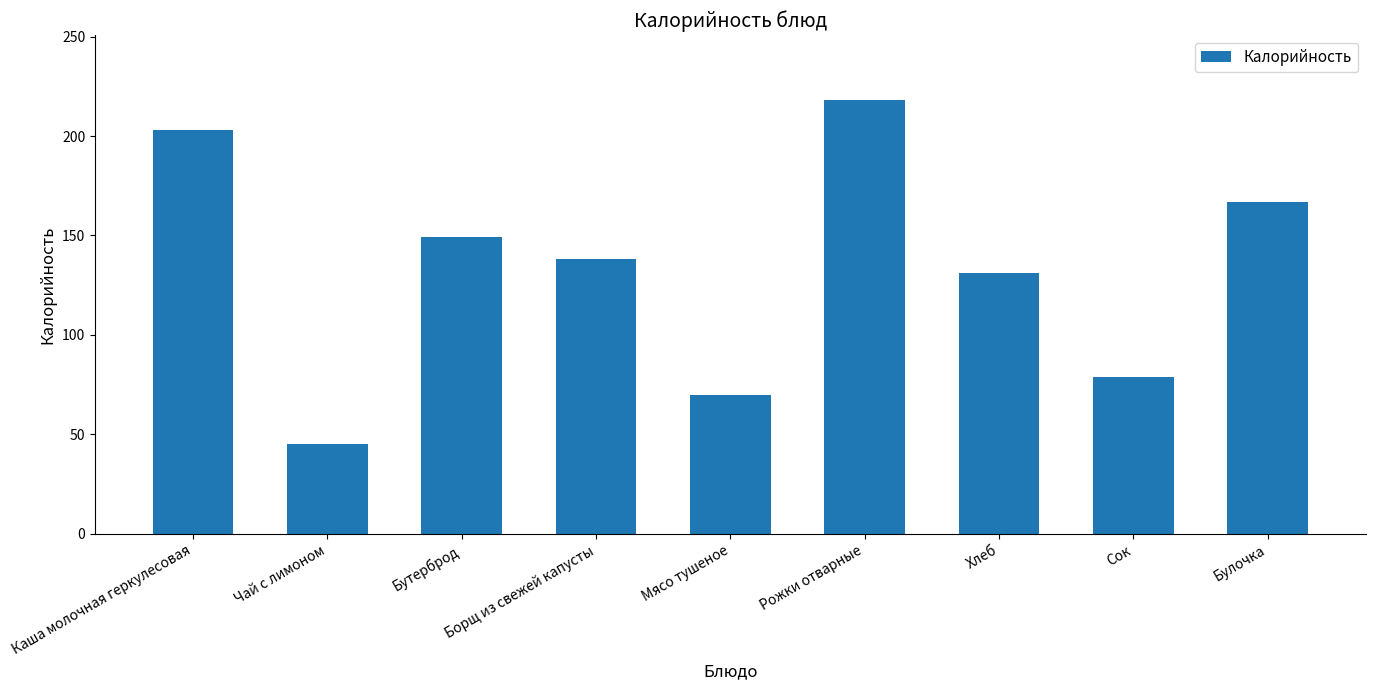

Are the bars horizontal?

No